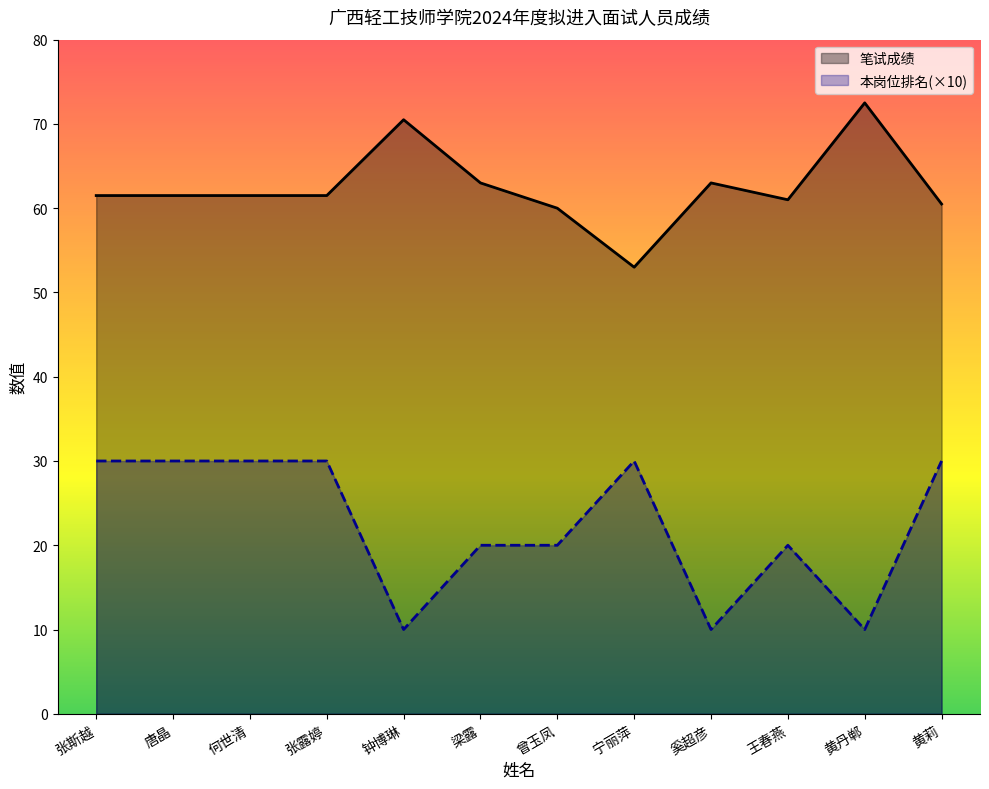

The 笔试成绩 series shows 17.2 at 唐晶. True or false?

False